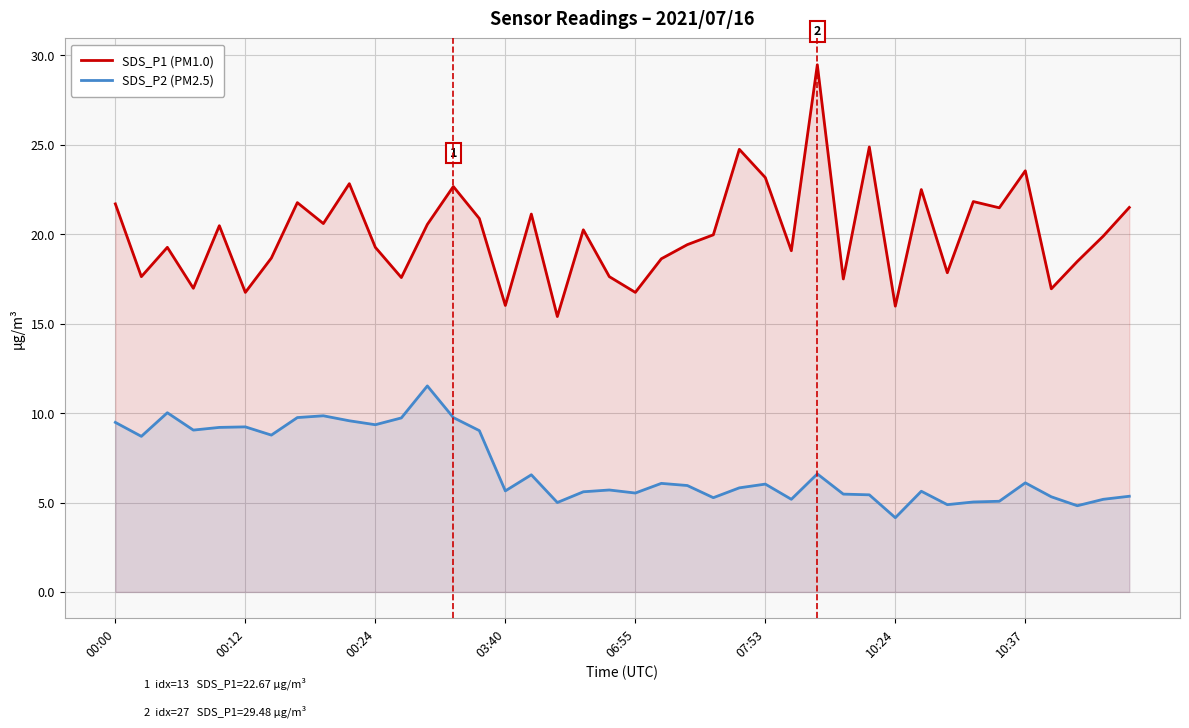

Does the chart display data point markers on the line(s)?

No